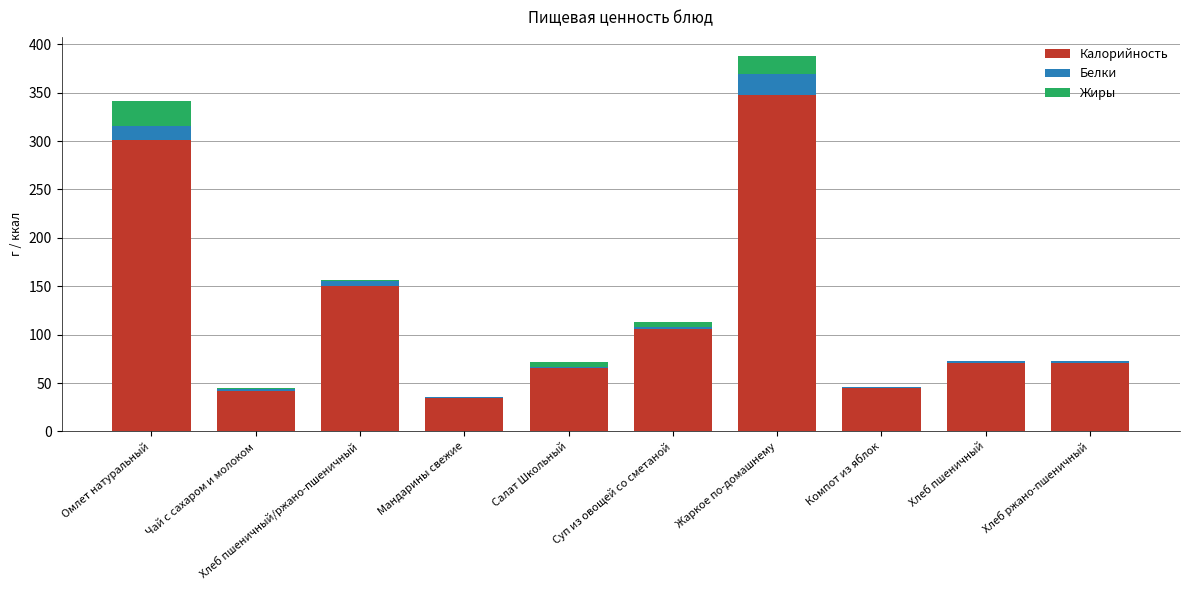

At which label does Калорийность reach its peak?

Жаркое по-домашнему